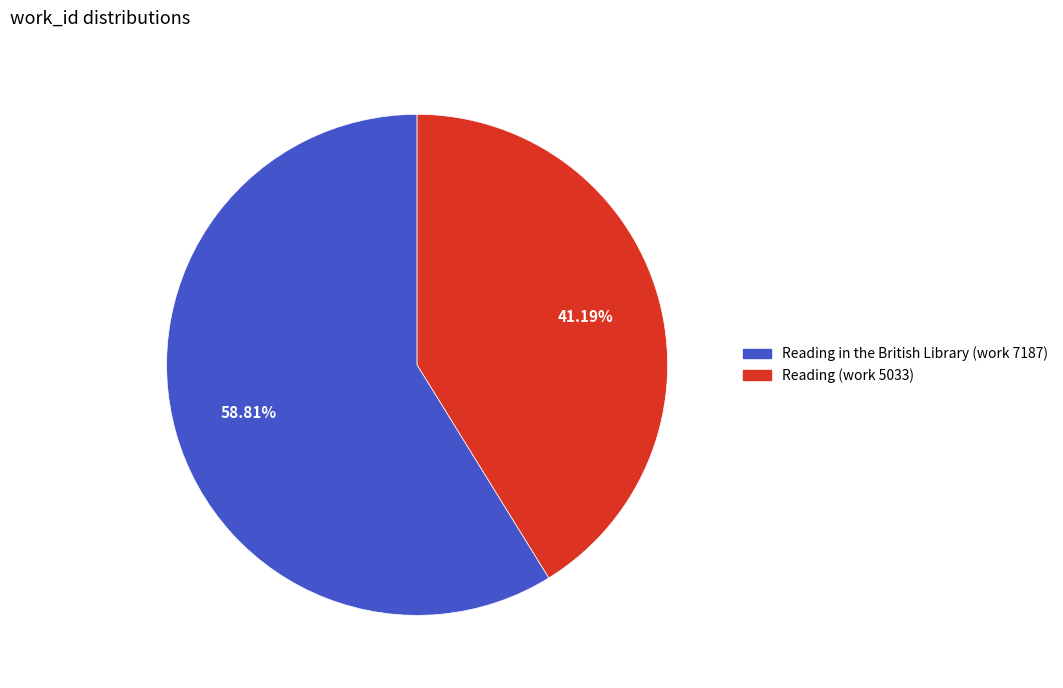

To the nearest percent, what is the difference between the Reading in the British Library (work 7187) and Reading (work 5033) slice percentages?

18%